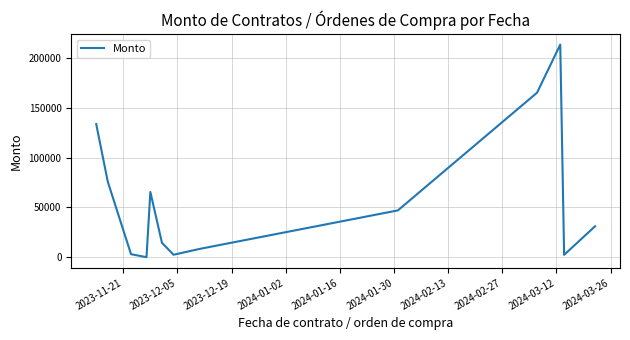

What is the maximum value shown in the chart?

213408.9